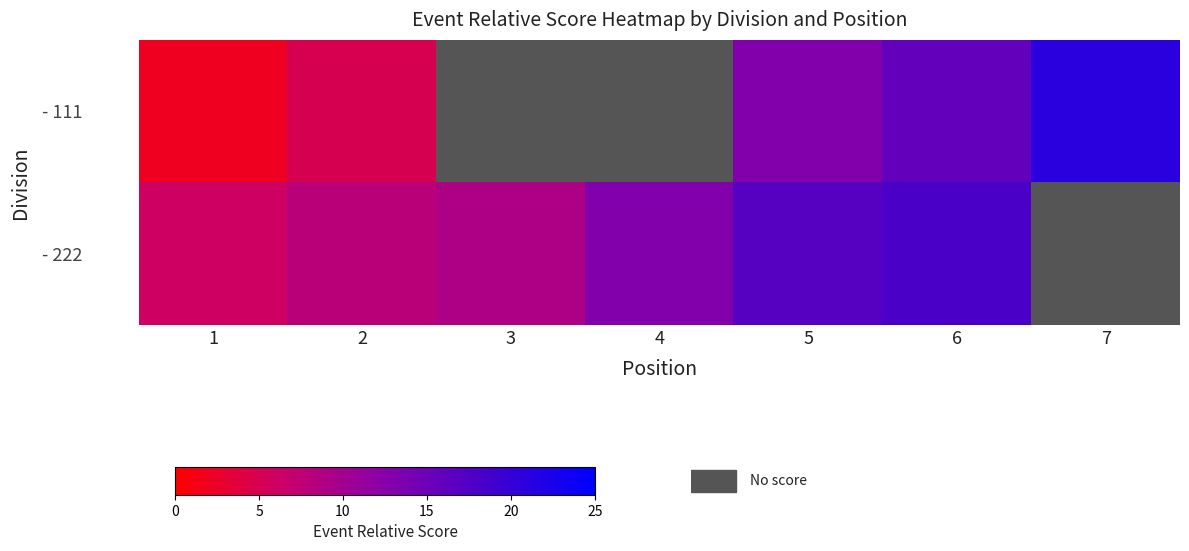

What is the maximum value shown in the chart?

21.0